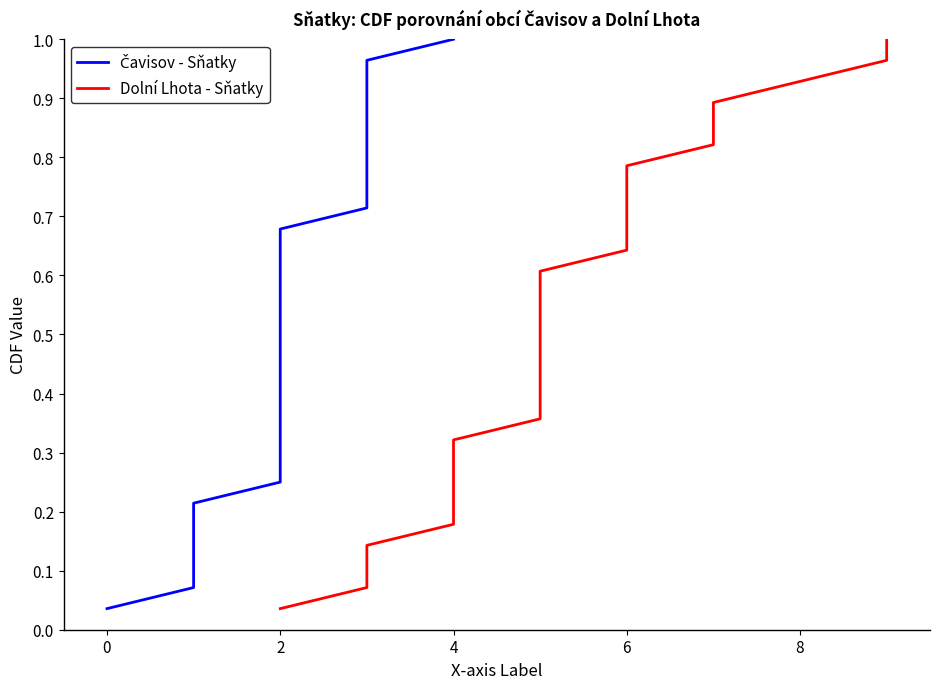

The Čavisov - Sňatky series shows 0.7 at 2. True or false?

False